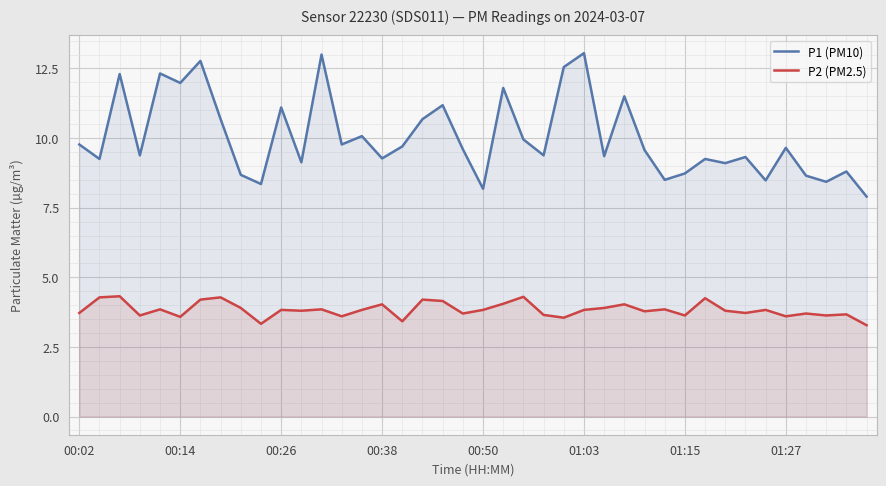

True or false: P2 (PM2.5) and P1 (PM10) cross at least once.

False